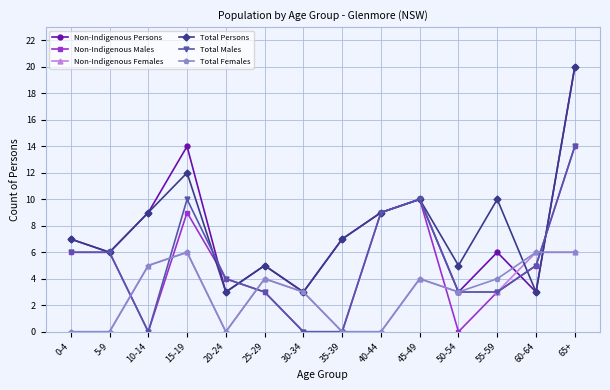

What is the spread (max minus min) of values at 15-19?

8